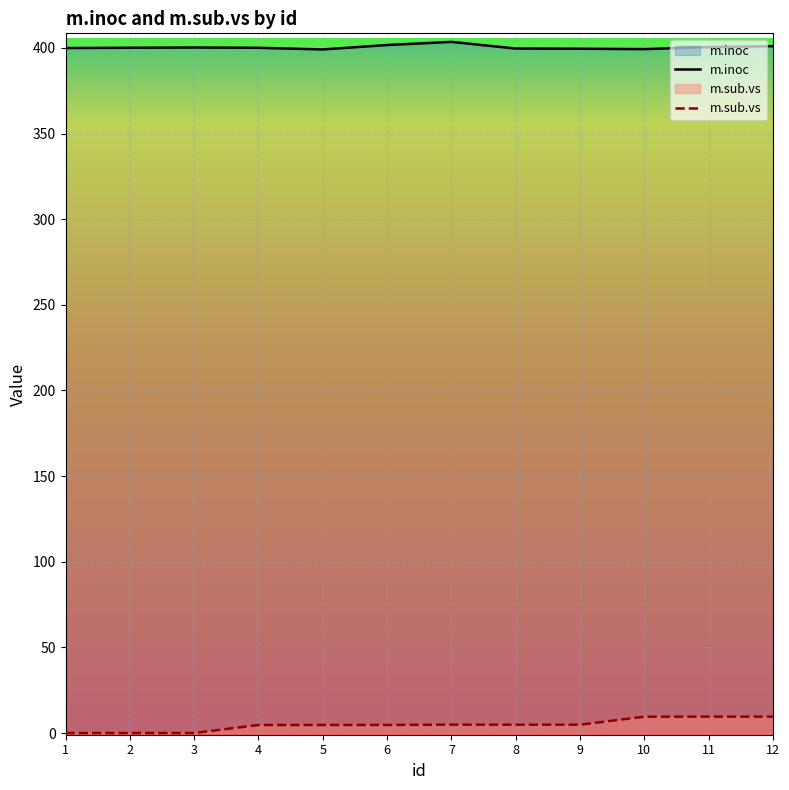

At which category does m.inoc reach its first local valley?

5